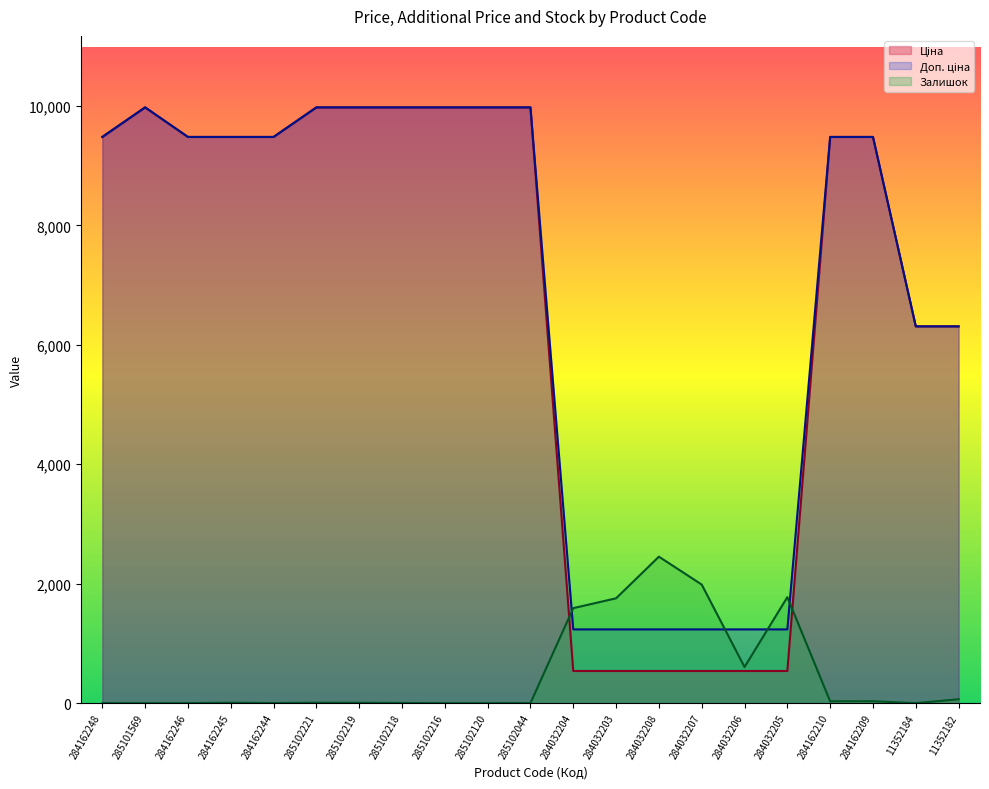

How many values in the Залишок series exceed 8?

9